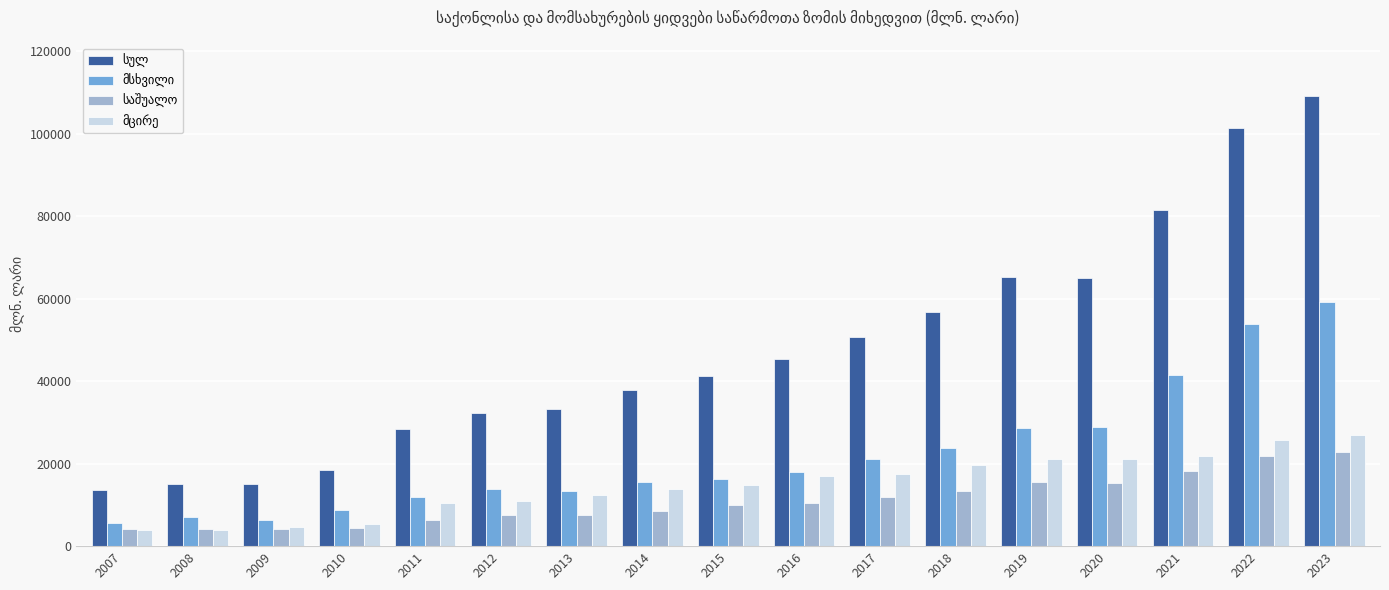

At which category is the sum across all series the highest?

2023